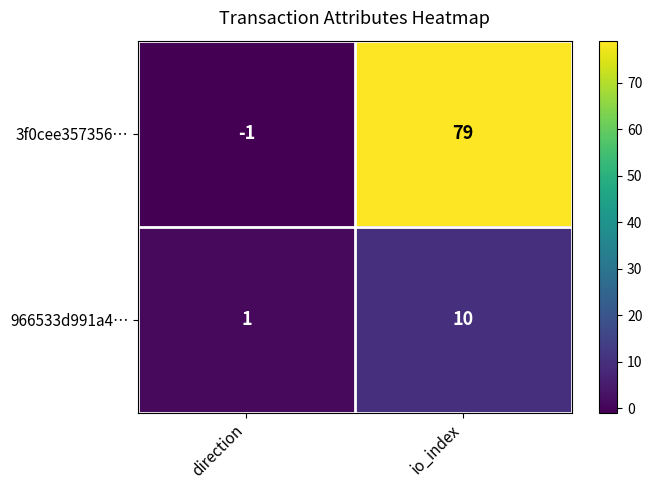

Reading left to right, list all the values displayed in this chart.

3f0cee357356…: -1	79
966533d991a4…: 1	10